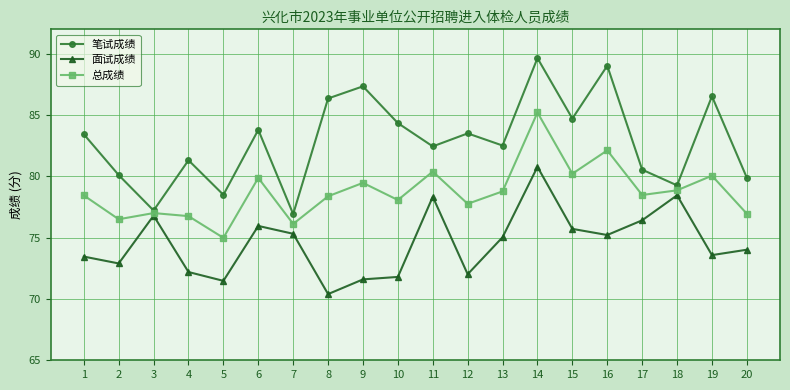

Which series has the largest range (max minus min)?

笔试成绩